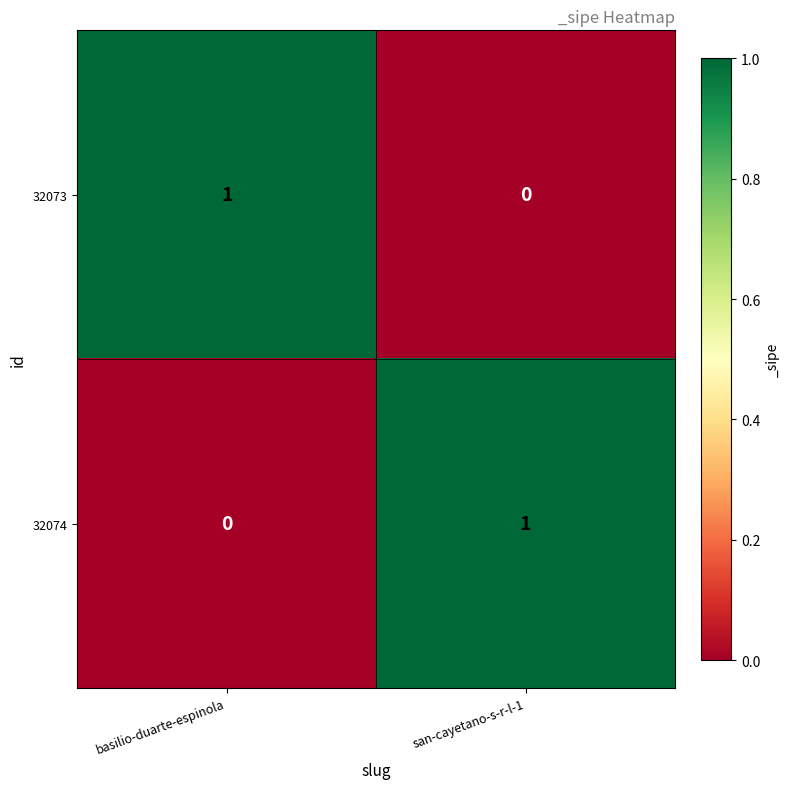

Where is 32074 nearest to the value 0?

basilio-duarte-espinola